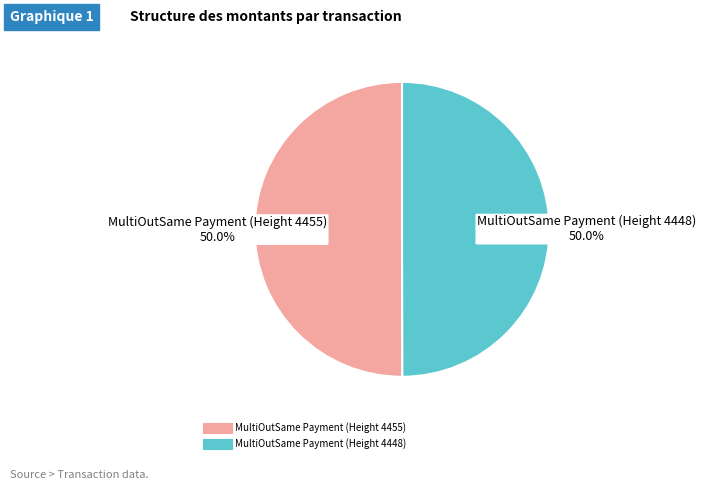

What portion of the pie excludes MultiOutSame Payment (Height 4448)?

50.0%